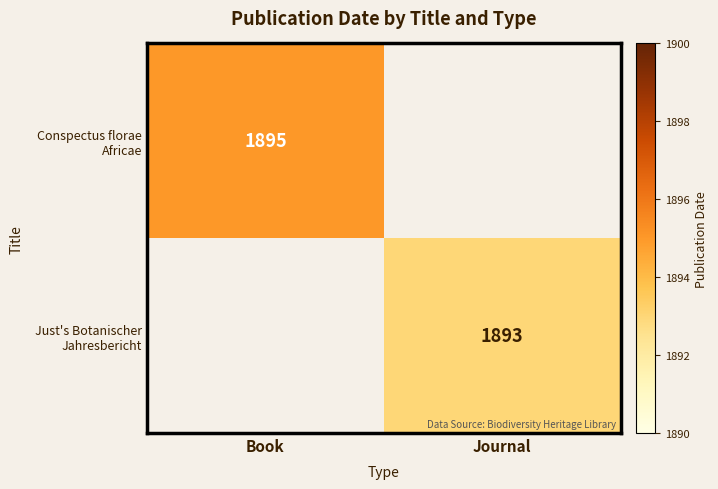

The value of Just's Botanischer Jahresbericht at Journal is 1893. True or false?

True